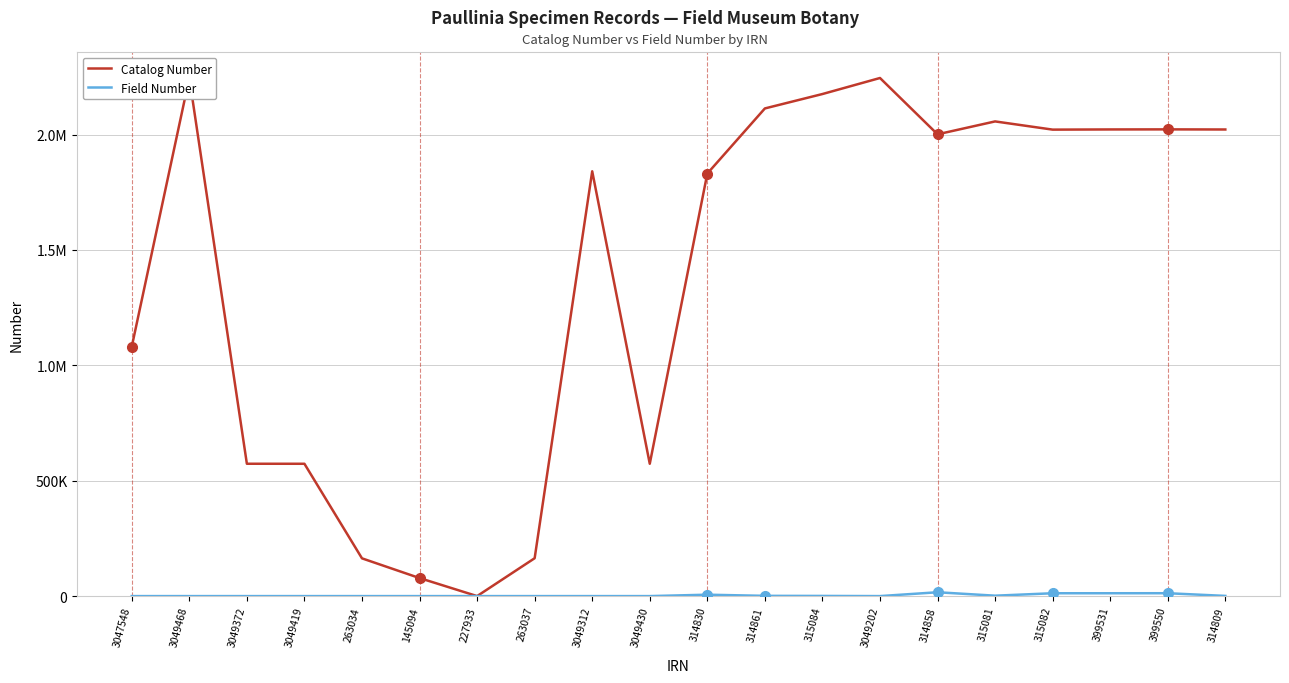

Rank the series by their maximum value, from highest to lowest.

Catalog Number, Field Number